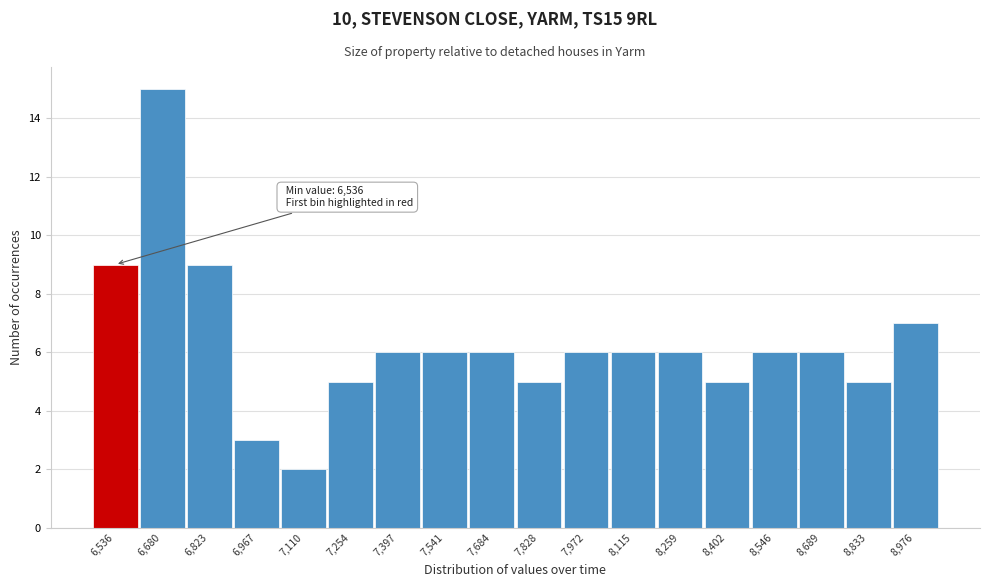

Reading left to right, extract all data points from this chart.

9	15	9	3	2	5	6	6	6	5	6	6	6	5	6	6	5	7